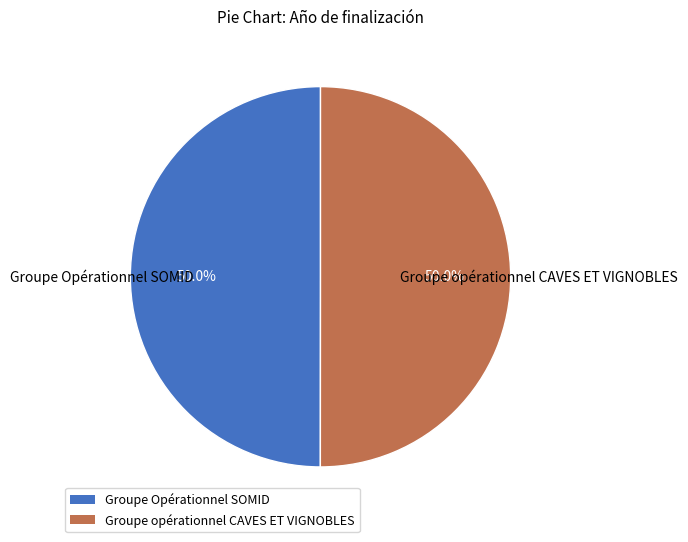

Is it true that Groupe Opérationnel SOMID is 50% of the pie?

True